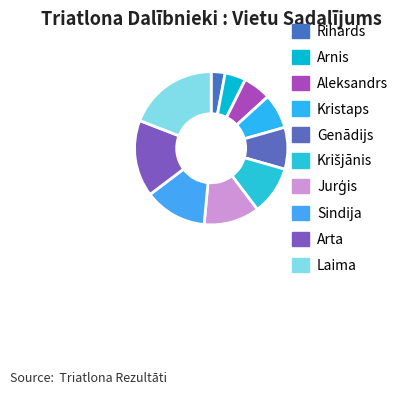

How many slices are in this pie chart?

10